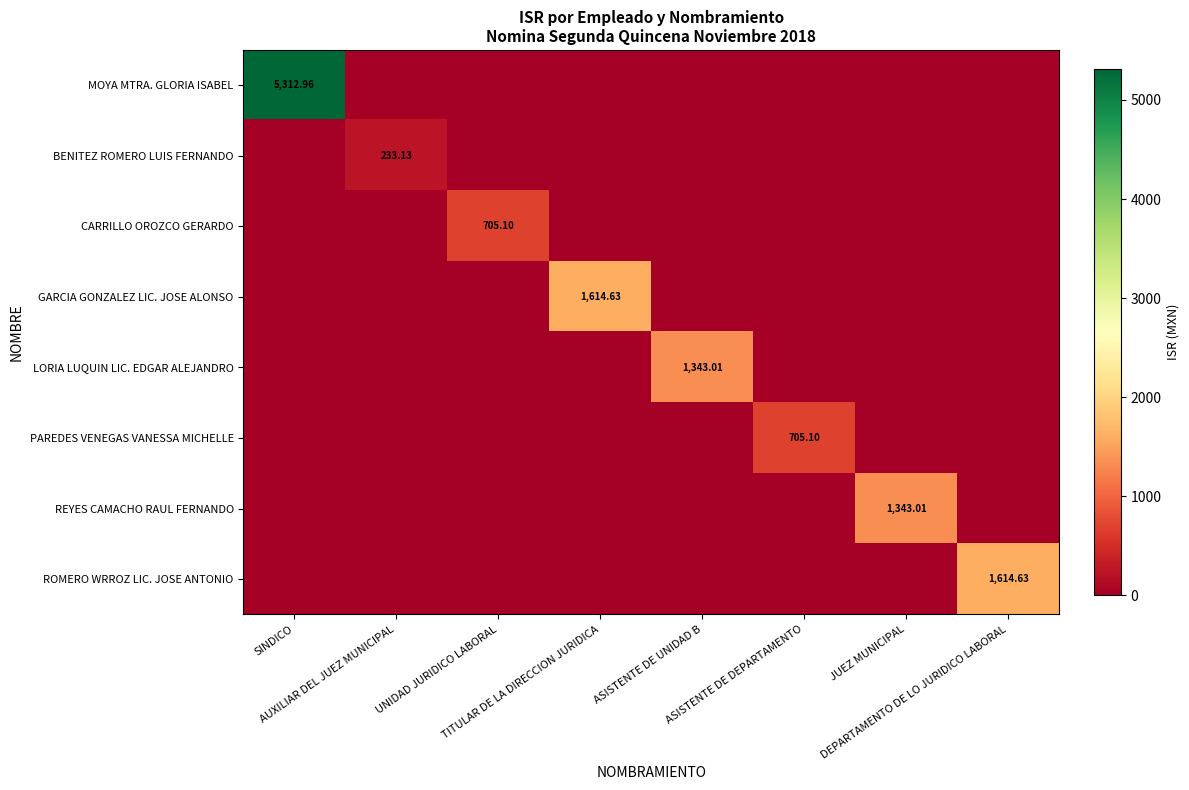

What is the difference between the maximum and minimum values in the PAREDES VENEGAS VANESSA MICHELLE series?

705.1